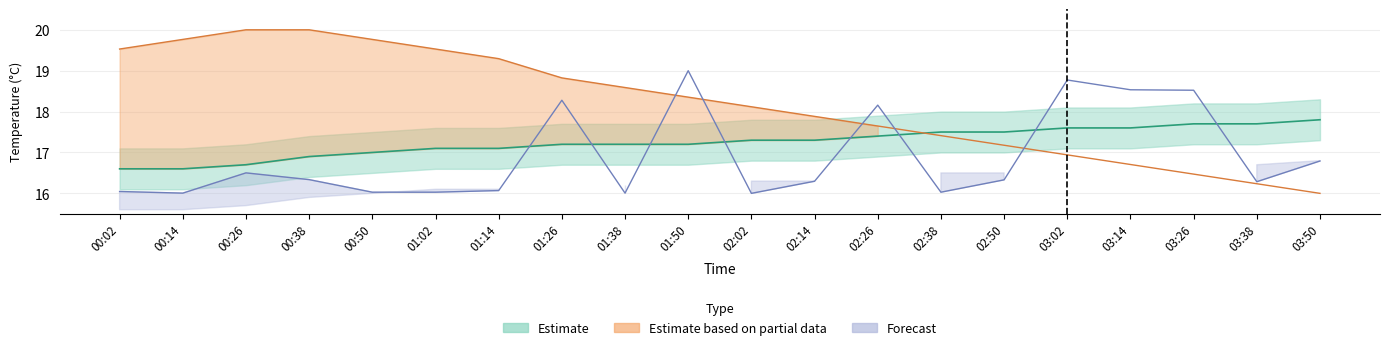

Where is the first local maximum for Max_cycle_norm?

00:26